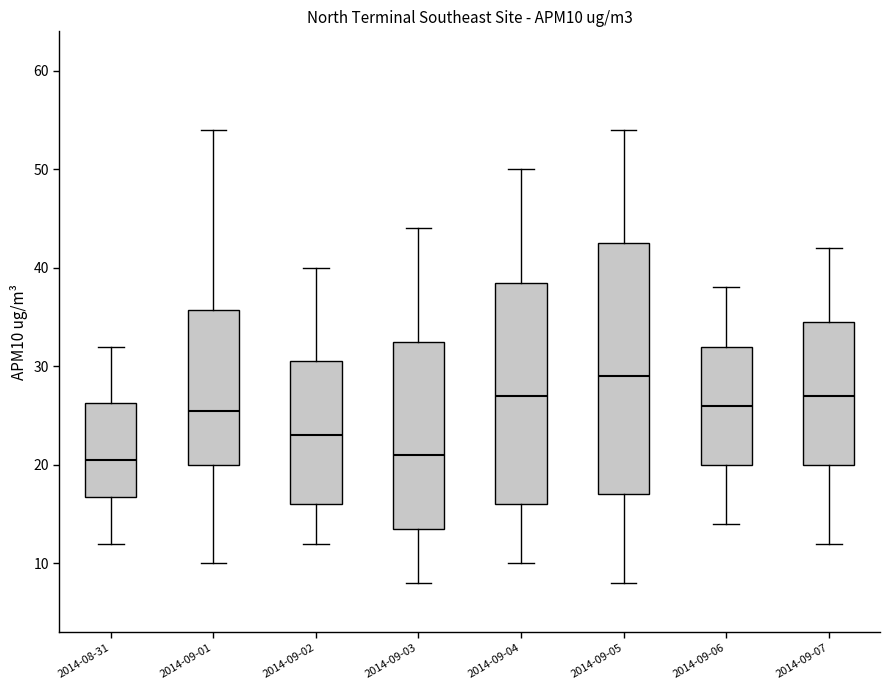

Comparing the boxes themselves (not the whiskers), which one is the tallest?

2014-09-05